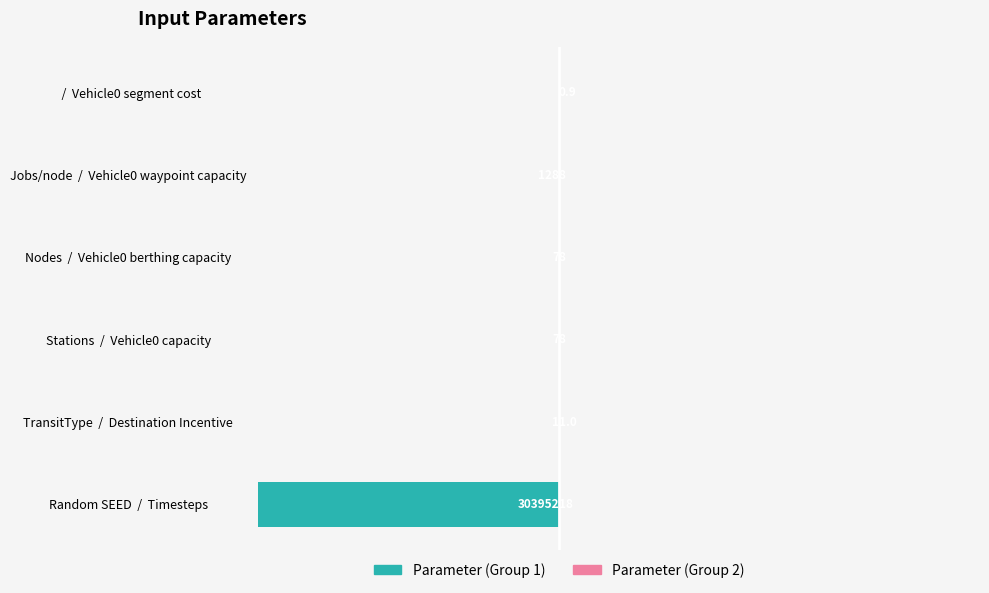

The Parameter (Group 2) series shows 0.0 at / Vehicle0 segment cost. True or false?

False